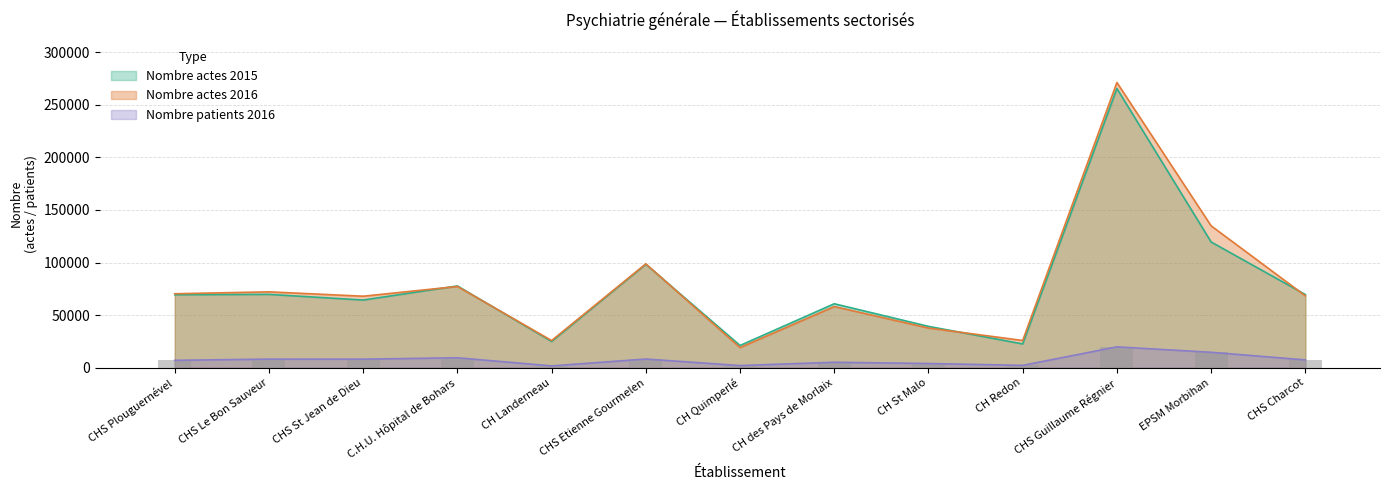

True or false: Nombre actes 2015 has a value of 38192 at CHS Le Bon Sauveur.

False